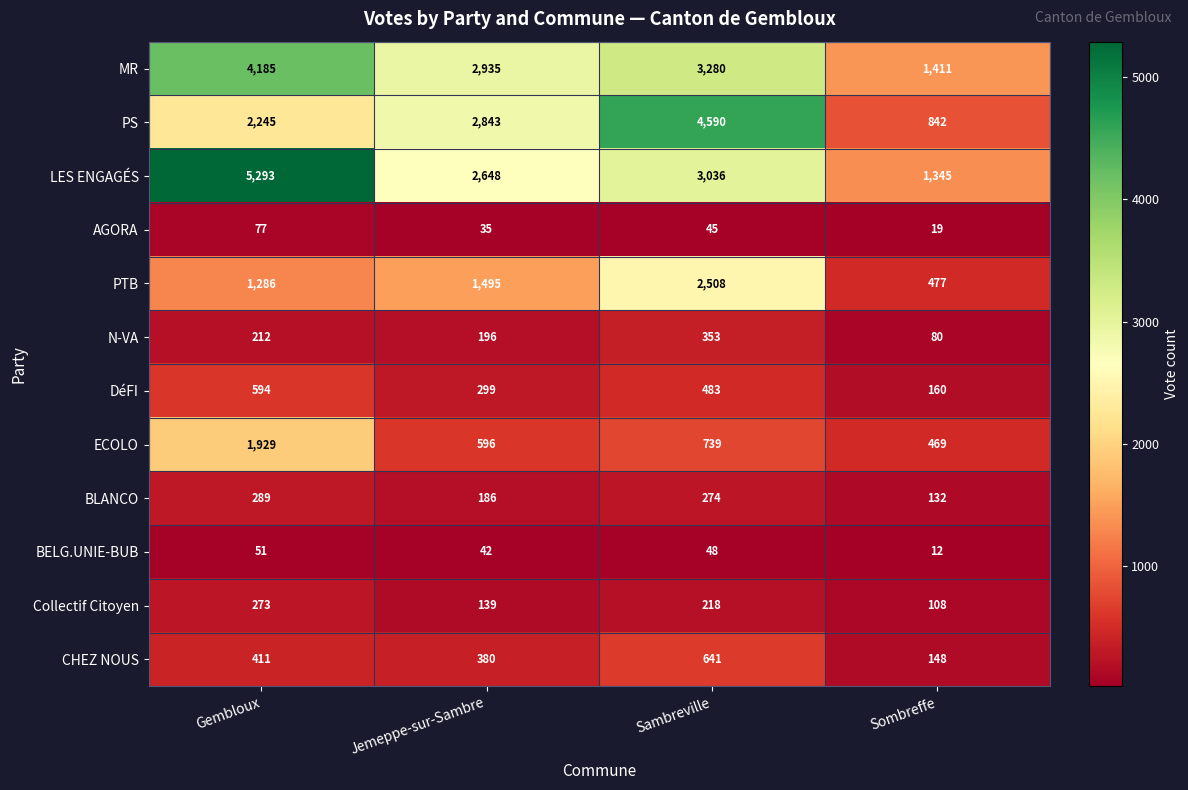

What is the total value across all series at Sambreville?

16215